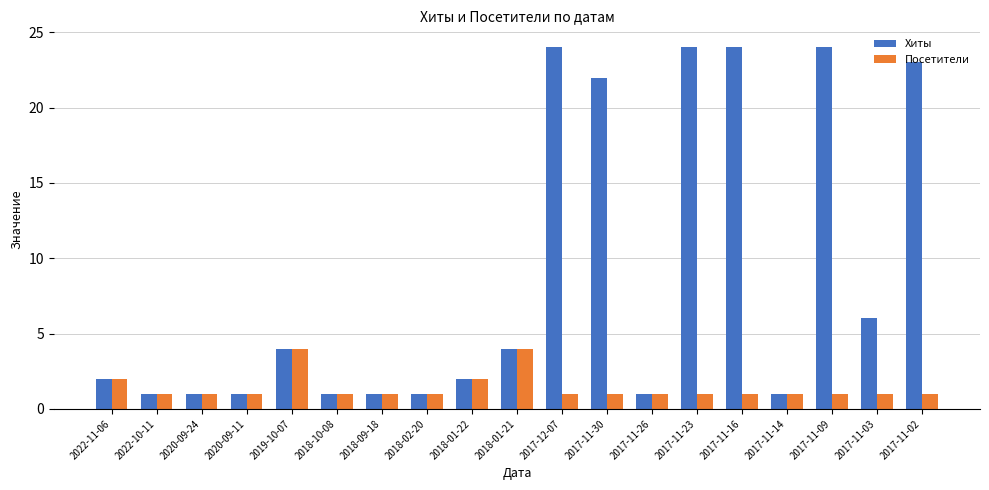

What is the maximum value for Посетители?

4